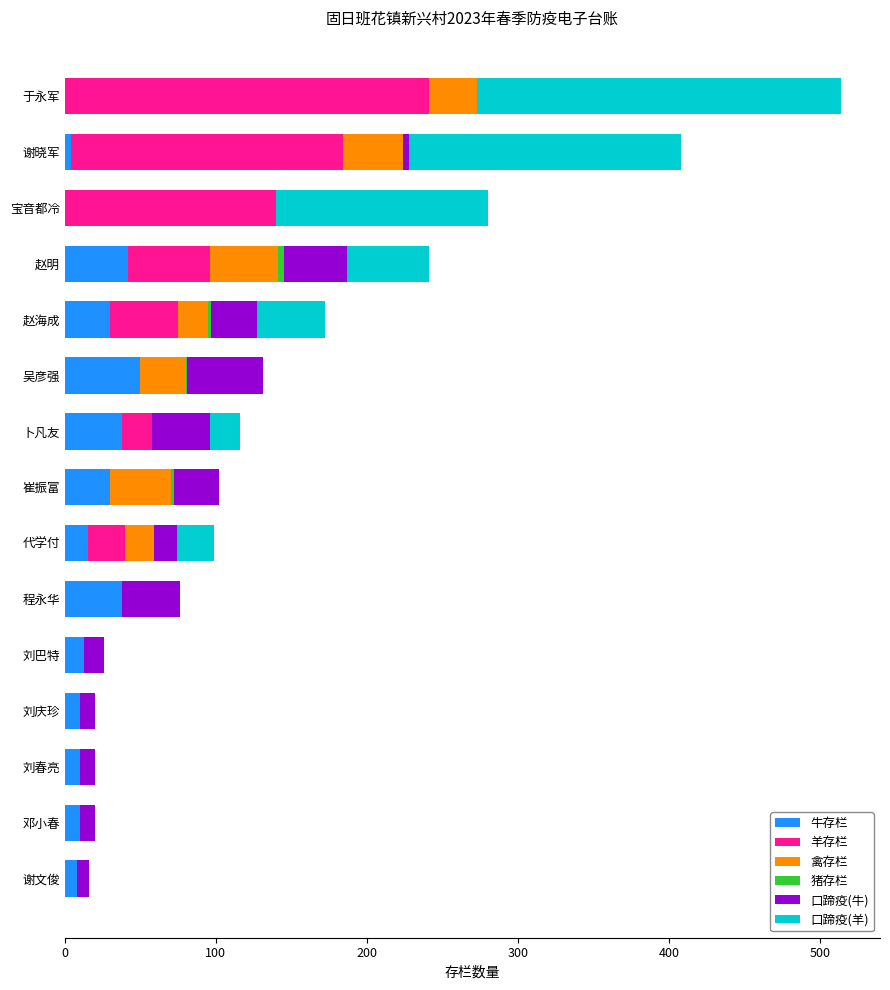

What is the maximum value for 牛存栏?

50